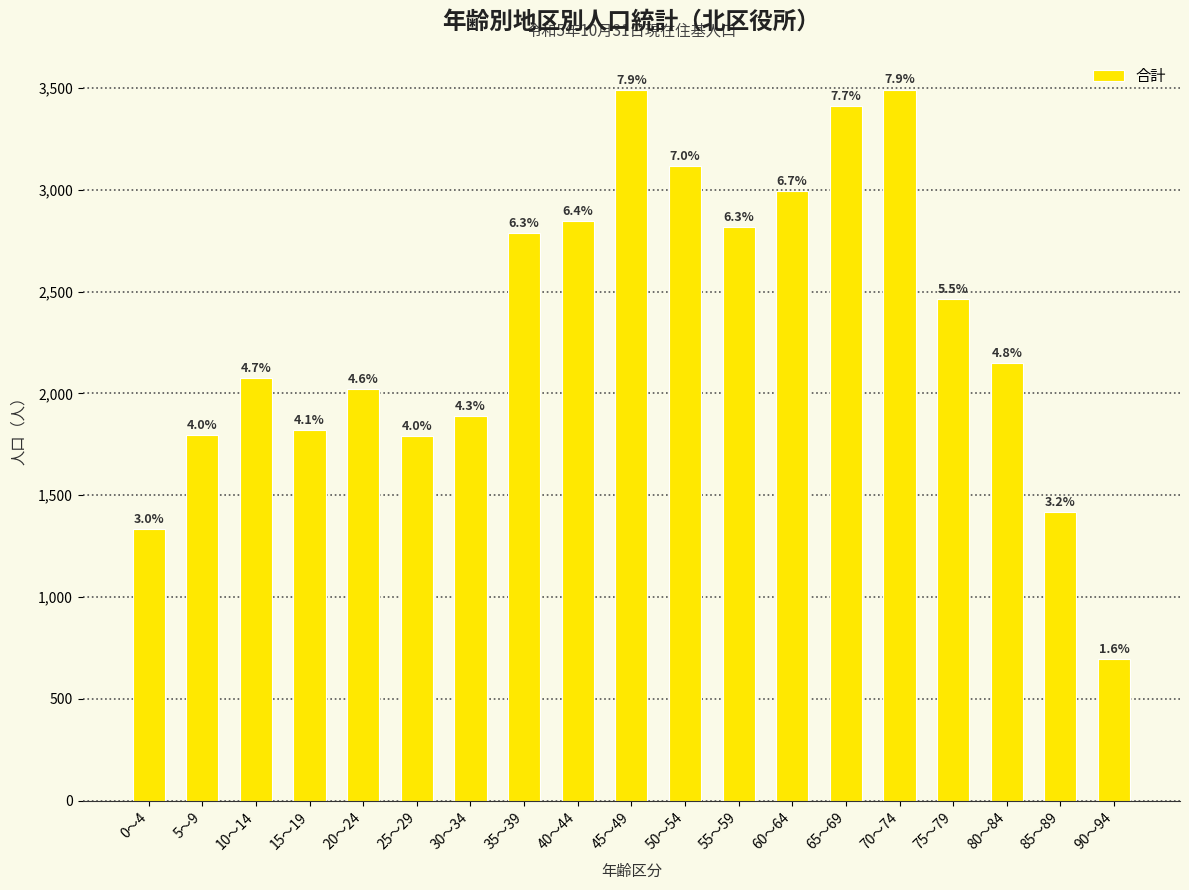

Does the chart contain any negative values?

No